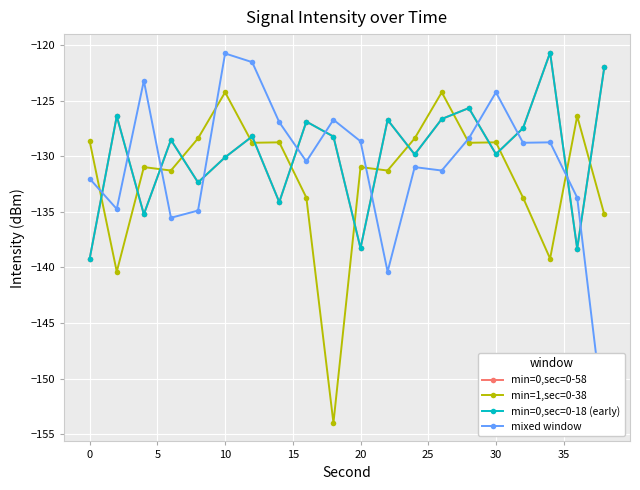

Which series has the largest total across all categories?

min=0,sec=0-58